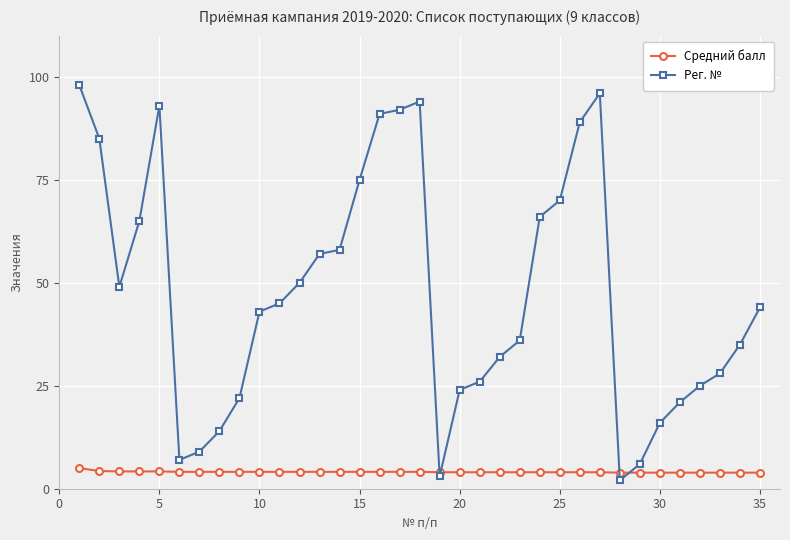

What is the lowest value of the Средний балл series?

3.9